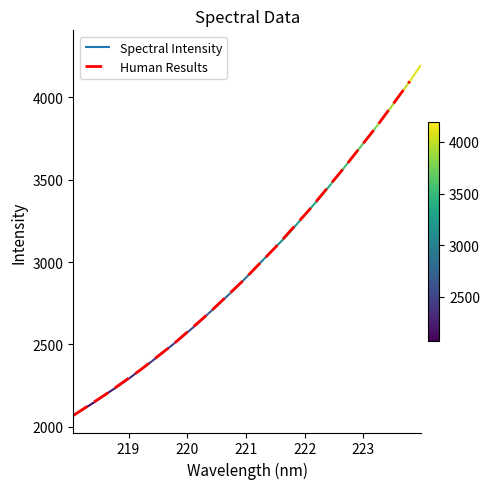

How many data points are above 2878?

6